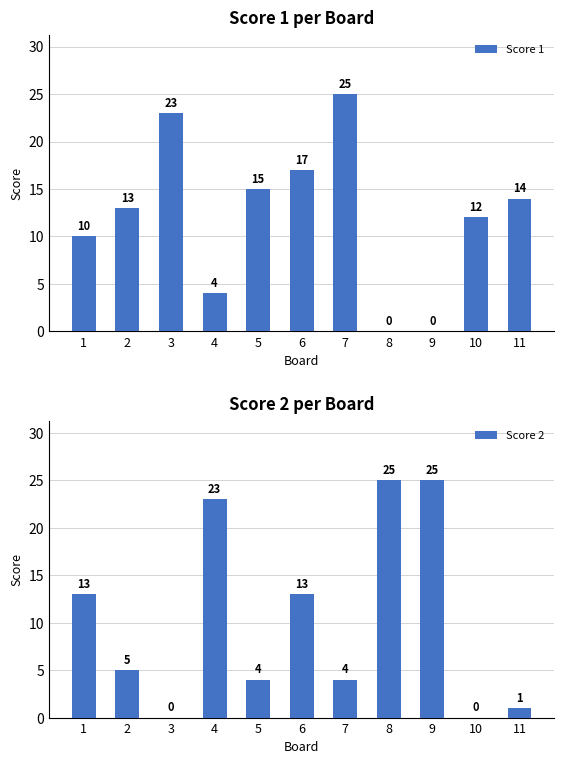

At which category does the chart reach its peak across all series?

7